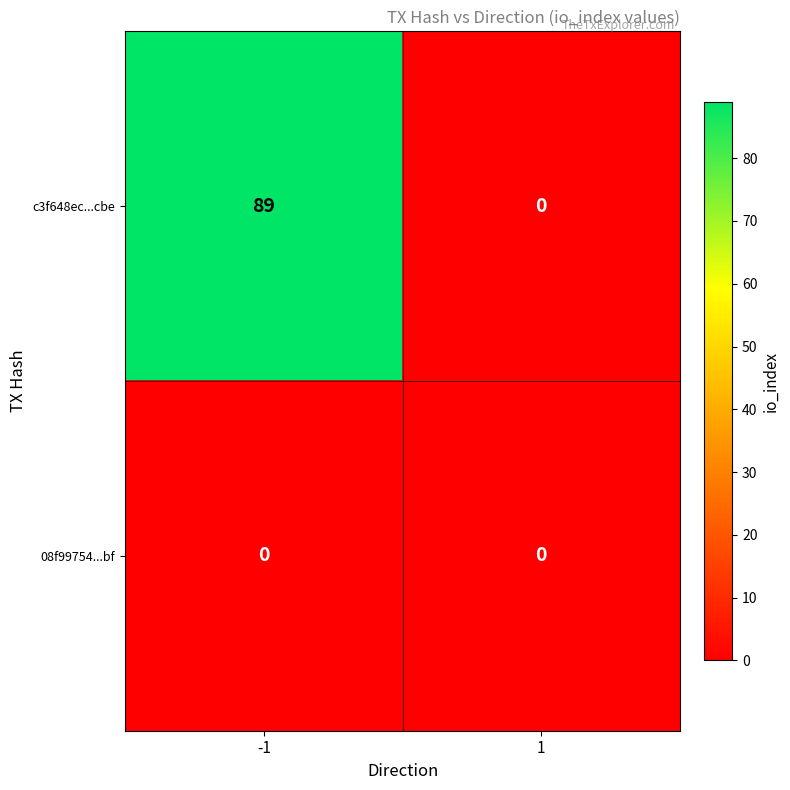

Reading right to left, extract all data points from this chart.

c3f648ec...cbe: 0	89
08f99754...bf: 0	0